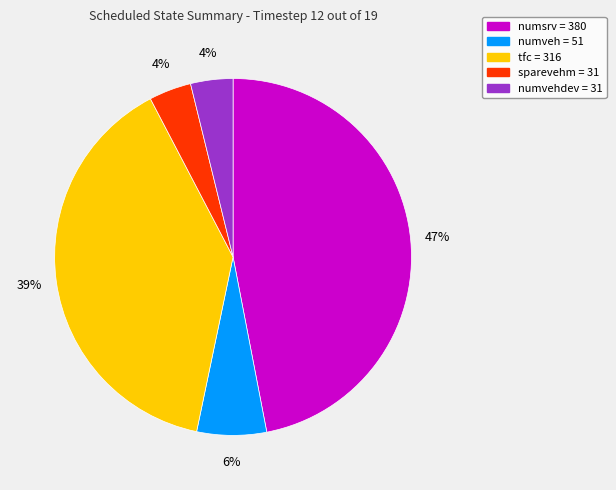

Is there any slice that represents more than half of the pie?

No